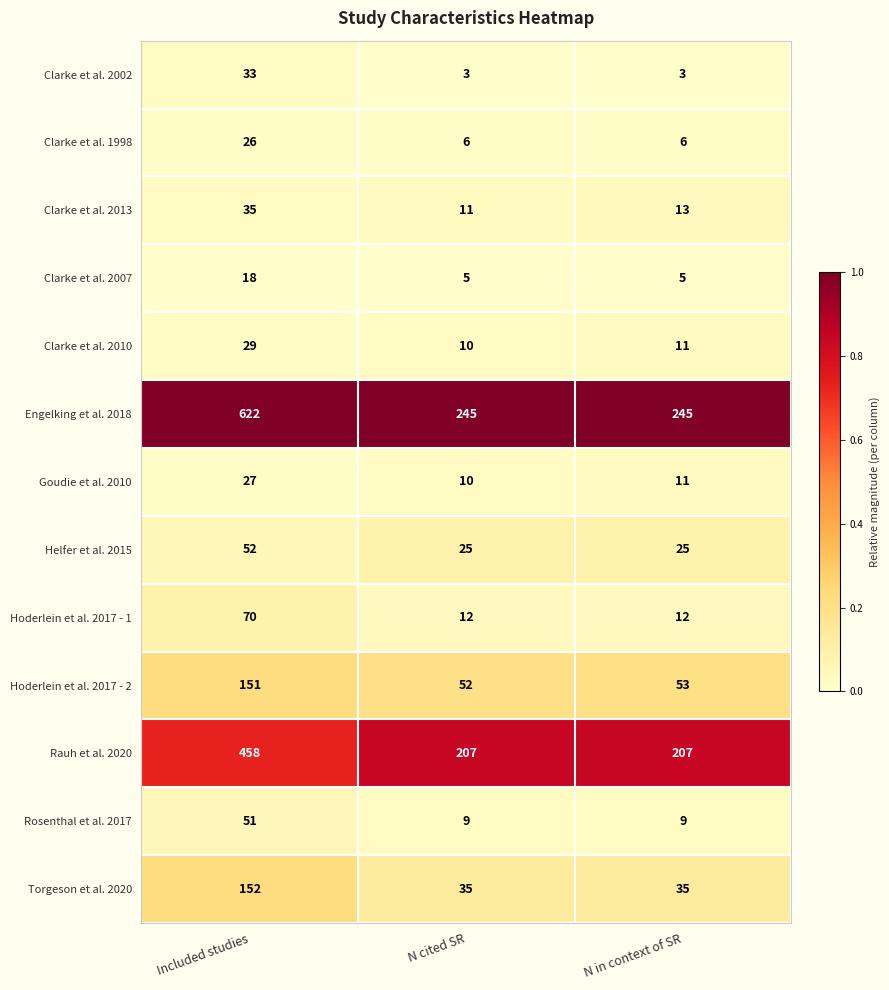

Which series changed the most between Included studies and N cited SR?

Engelking et al. 2018